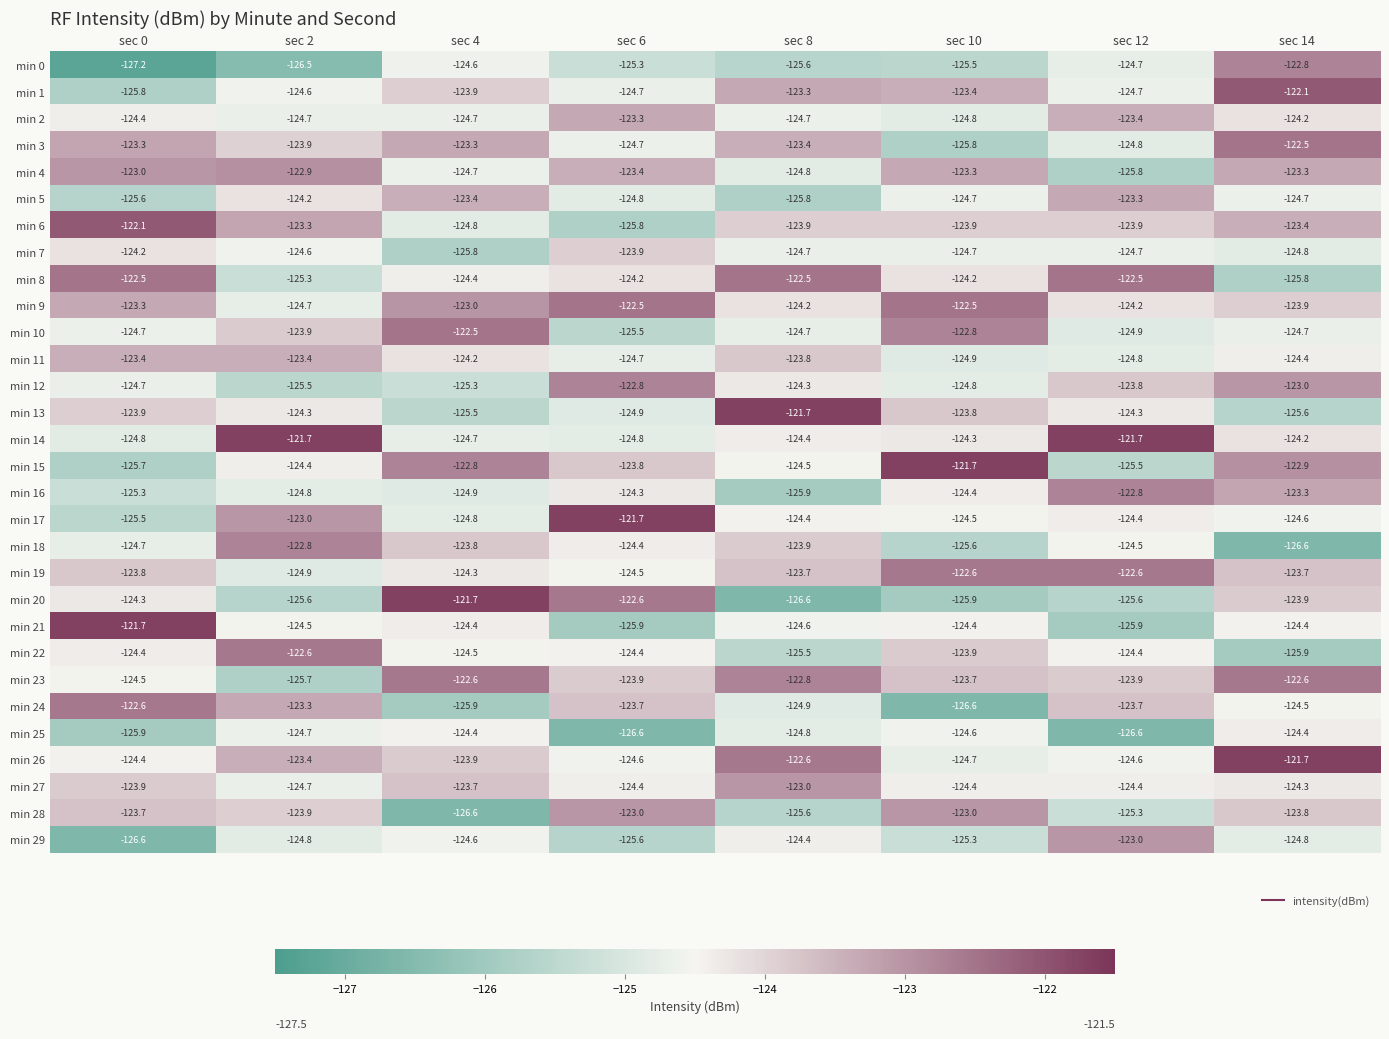

How many data points in min 6 are less than -123?

7